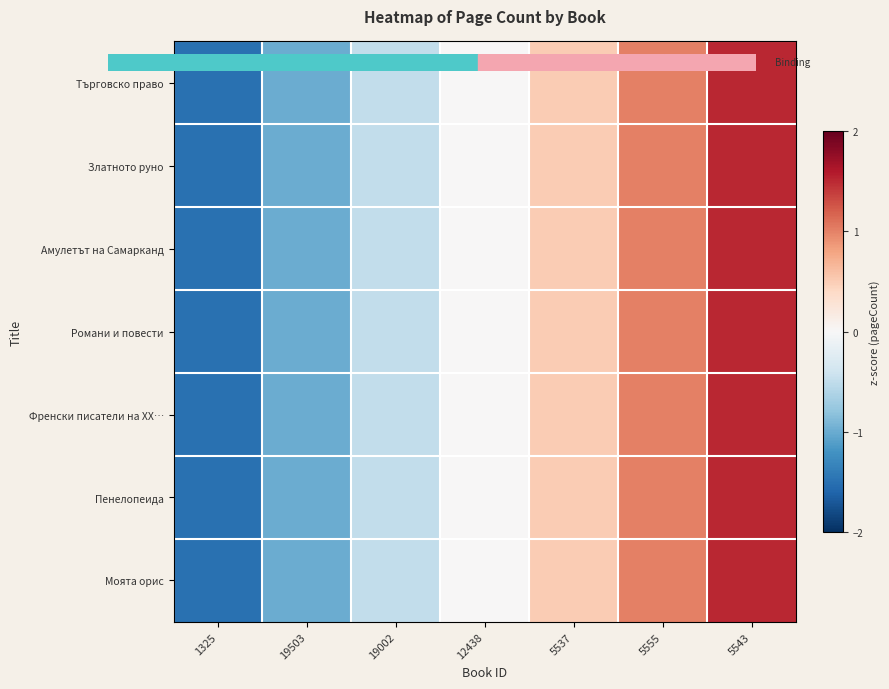

At which category is the sum across all series the highest?

5543